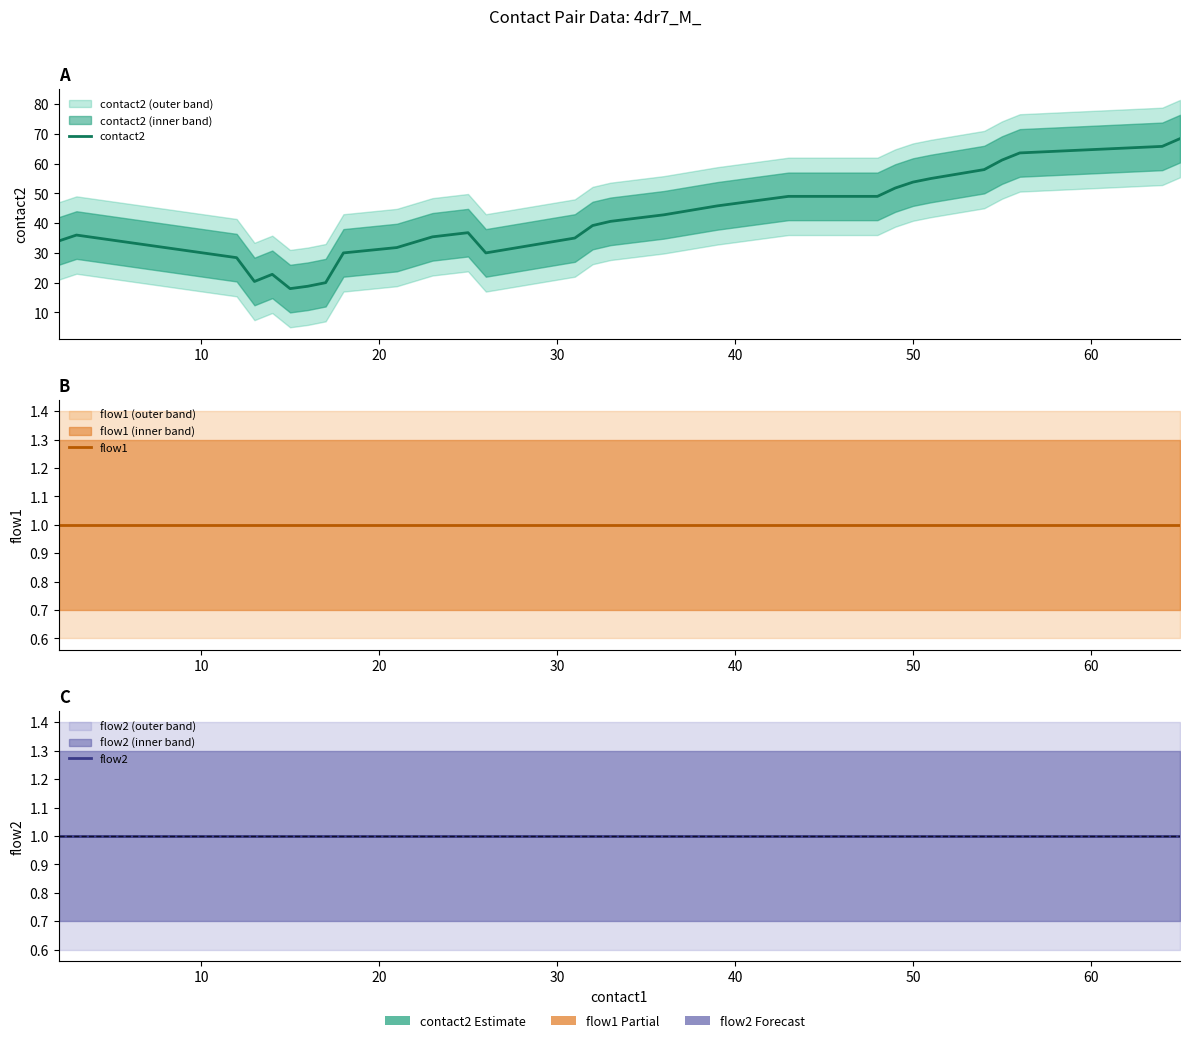

The value of flow1 at 21 is 1.0. True or false?

True